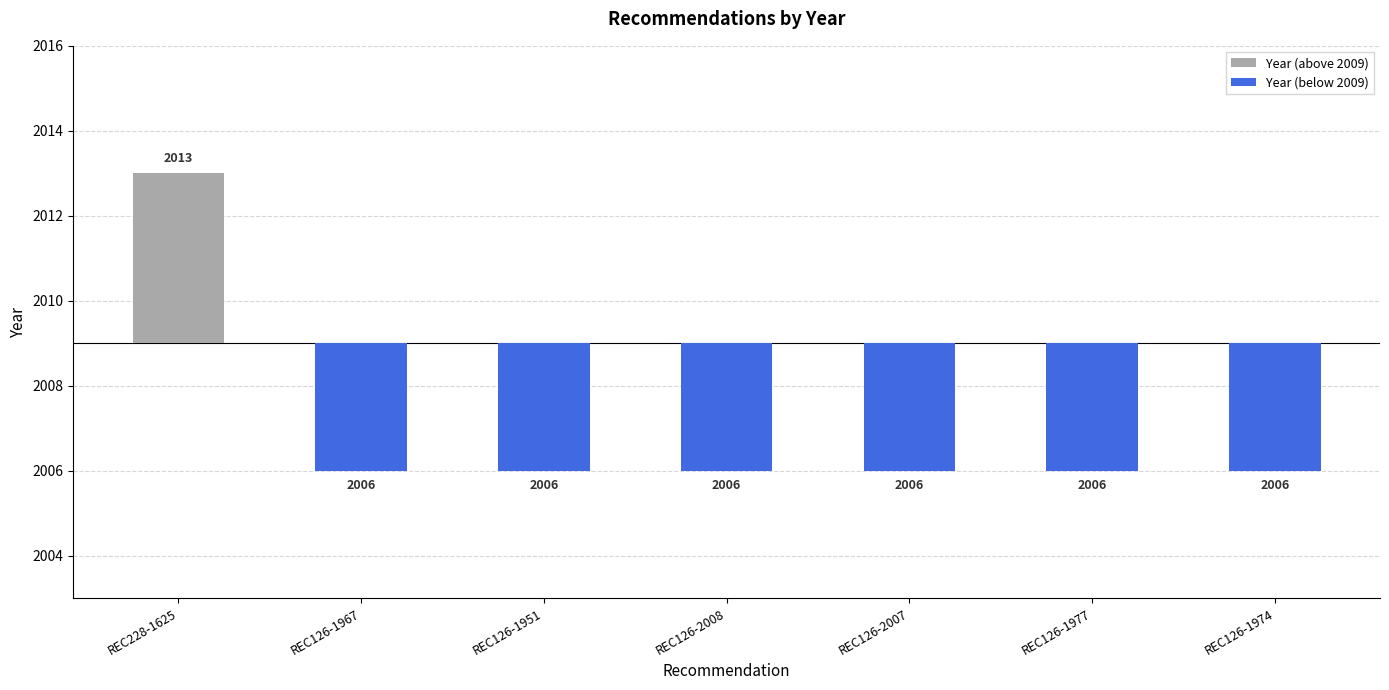

What is the label of the 5th bar from the left?

REC126-2007